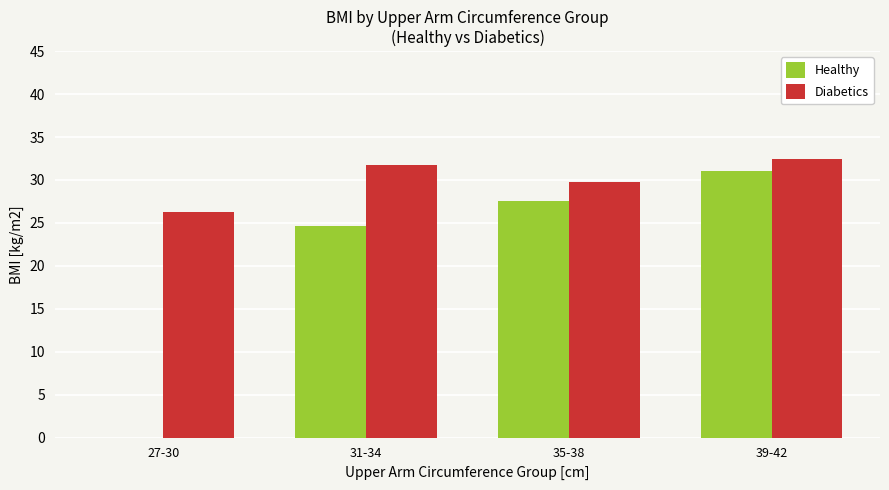

What is the sum of all Diabetics values?

120.3